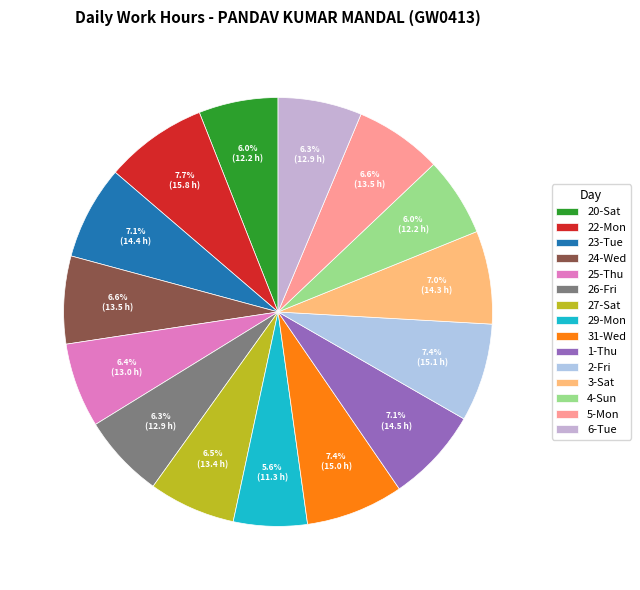

How many segments does this pie chart have?

15